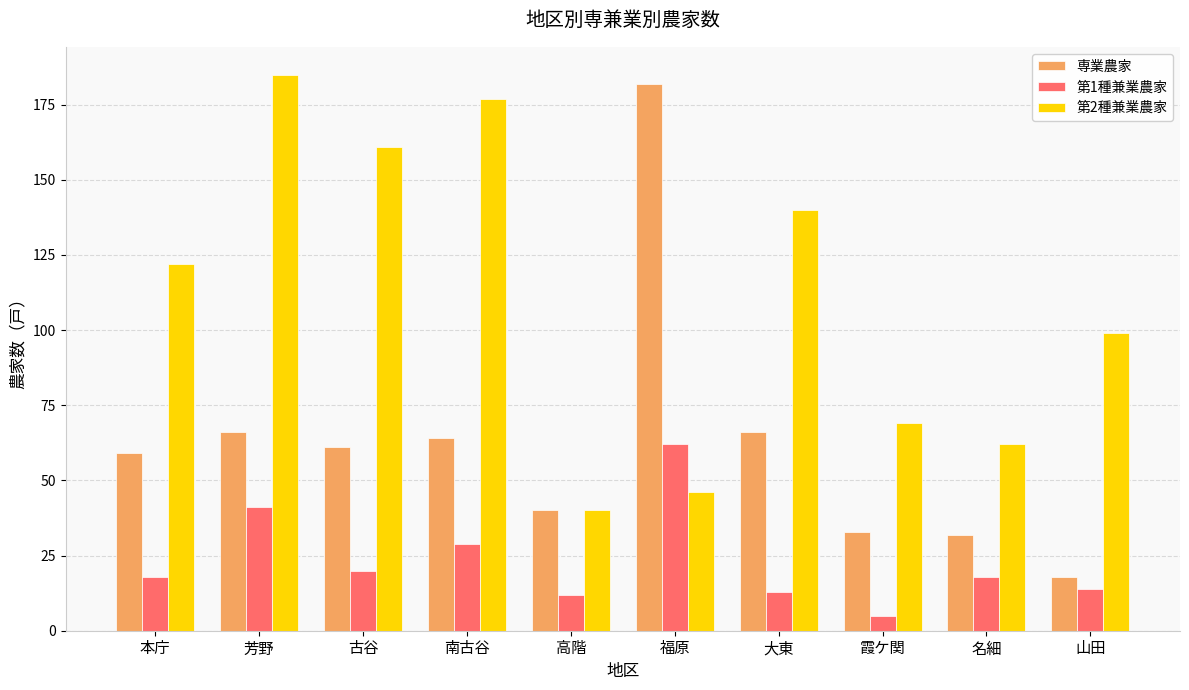

True or false: 専業農家 has a value of 64 at 南古谷.

True